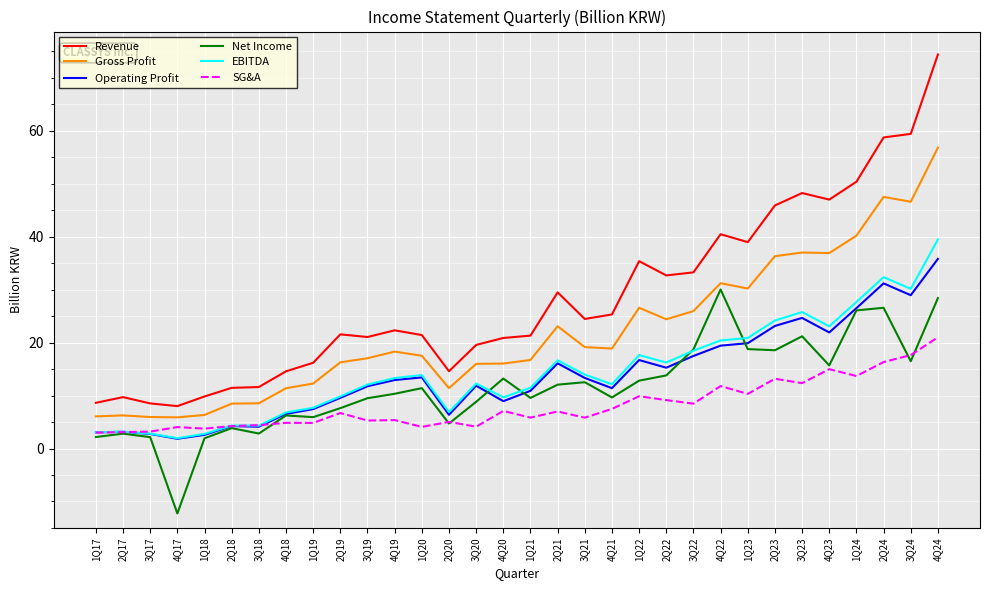

What value does the EBITDA series have at 4Q23?

23.1